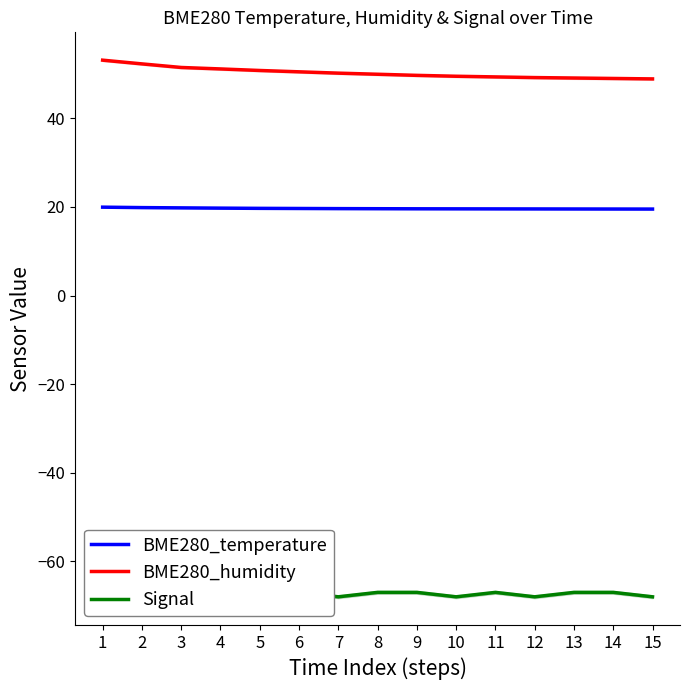

Which series has the largest total across all categories?

BME280_humidity